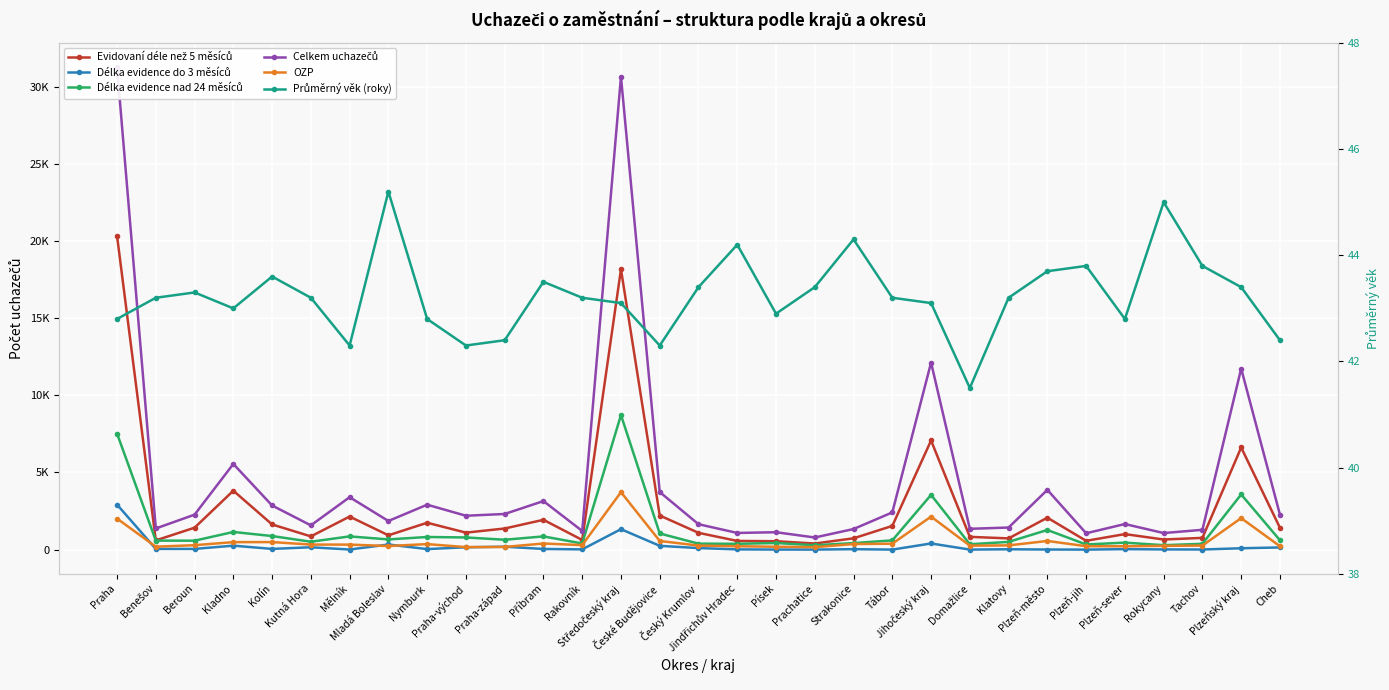

True or false: Průměrný věk (roky) and OZP intersect in this chart.

False